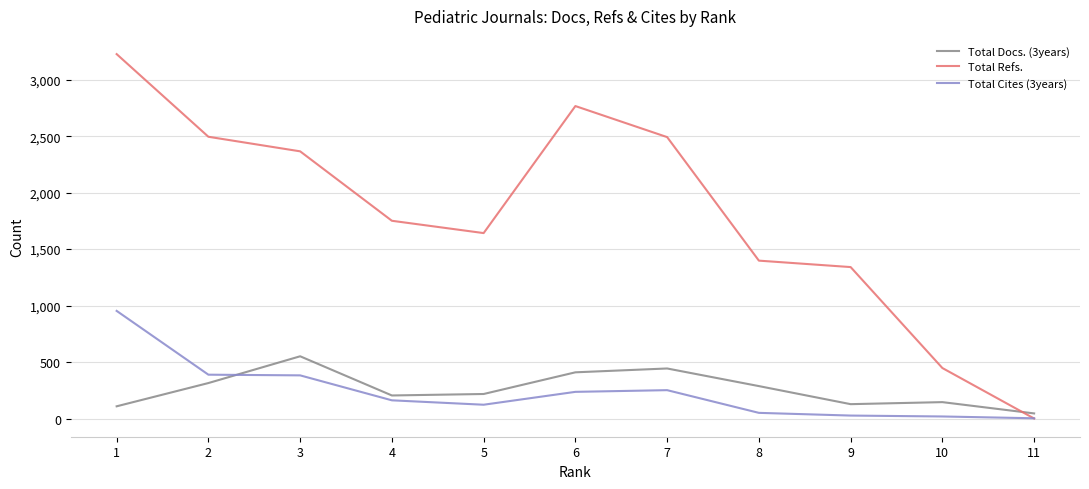

Between 3 and 5, which series saw the biggest shift?

Total Refs.